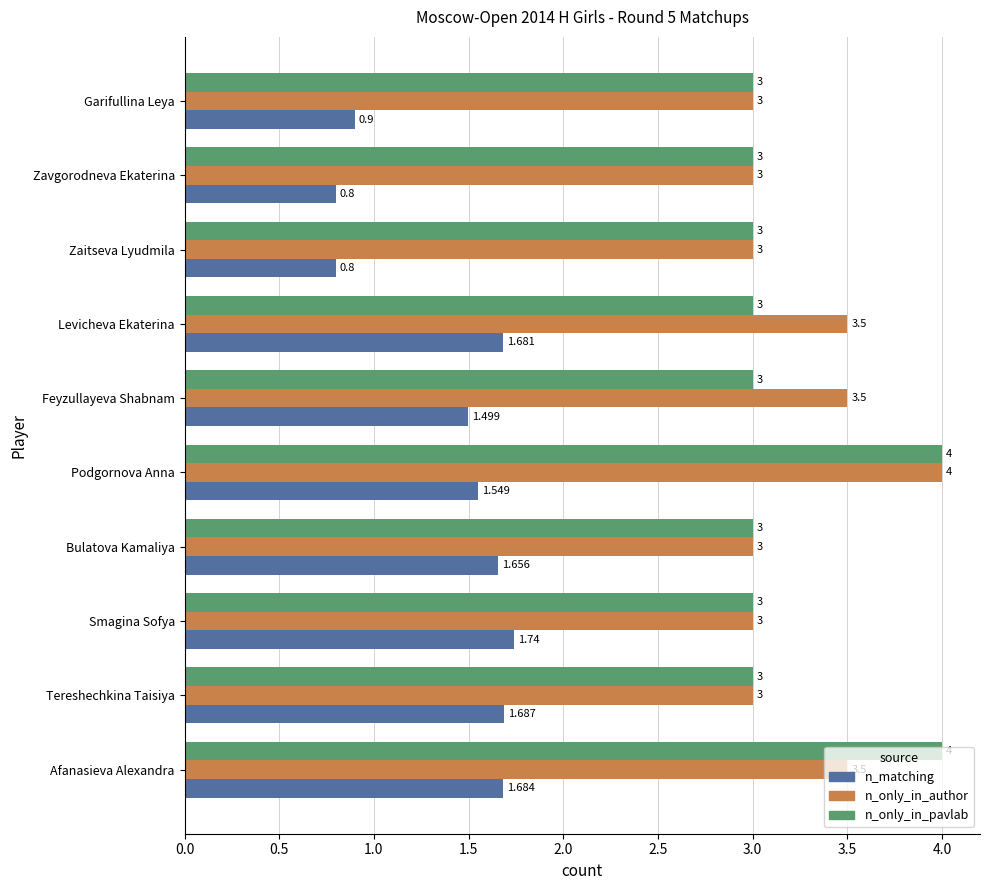

Is the value of n_matching at Zavgorodneva Ekaterina greater than the value of n_only_in_author at Zavgorodneva Ekaterina?

No